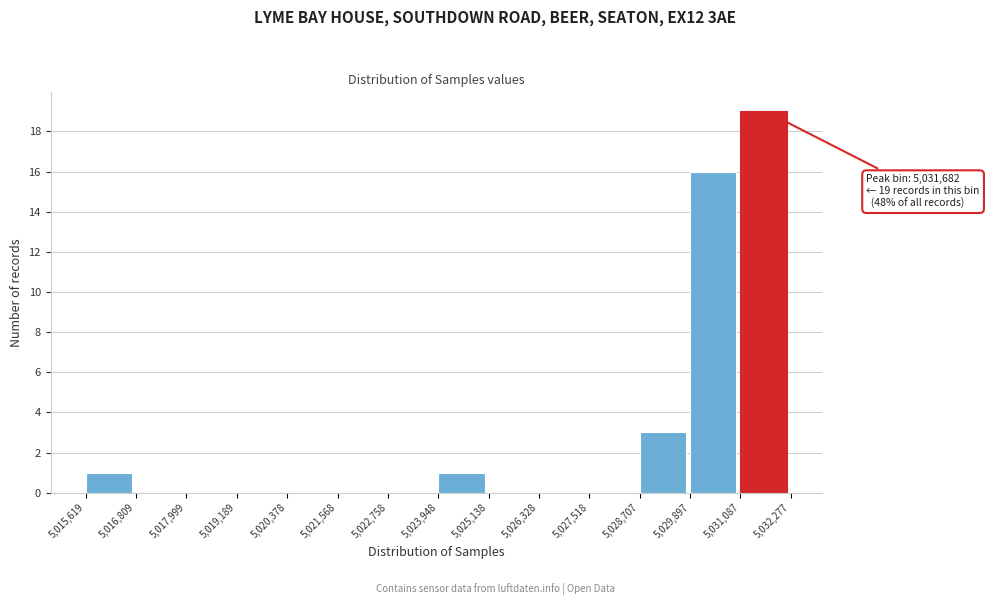

Which range on the x-axis has the tallest bar?

5,031,087 to 5,032,277